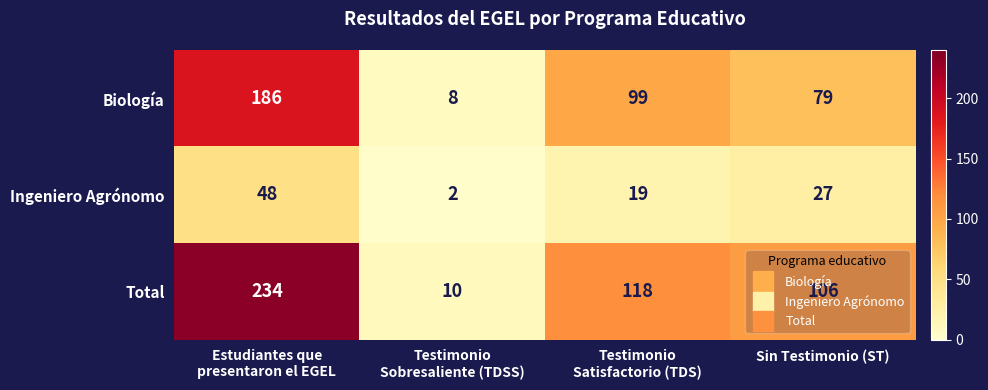

At how many categories does at least one series exceed 27?

3